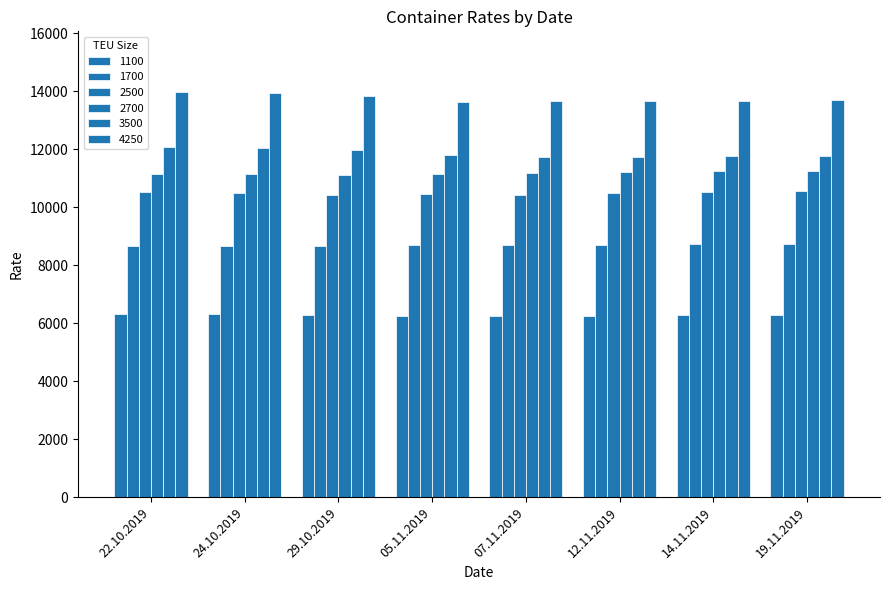

Does the chart contain stacked bars?

No